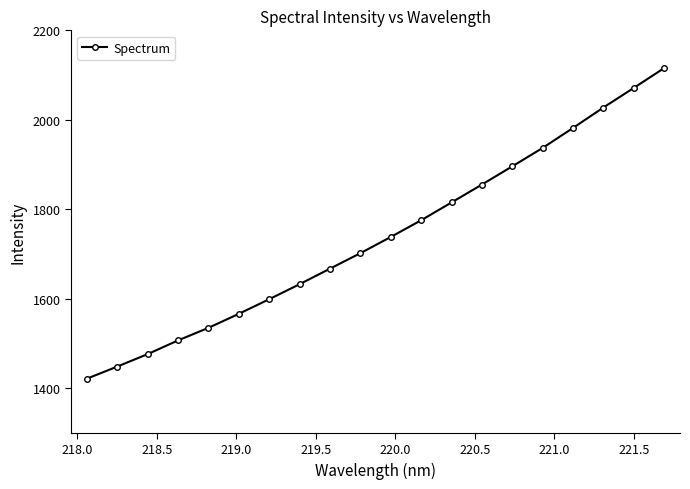

What is the greatest value displayed?

2115.5